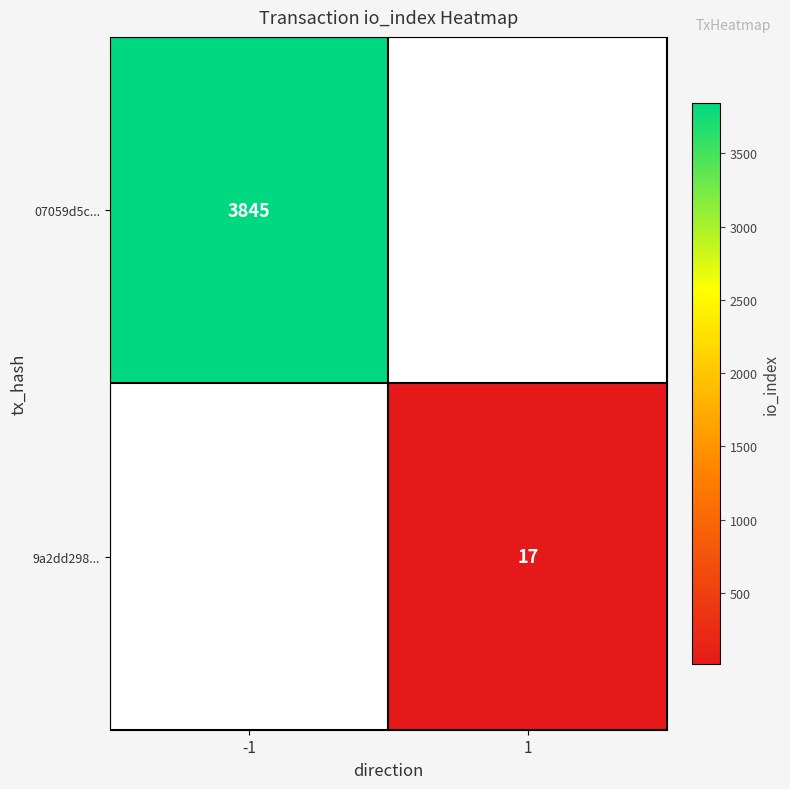

The value of 9a2dd298... at 1 is 25. True or false?

False